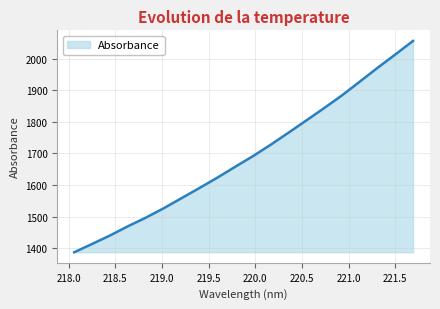

What is the difference between the maximum and minimum values?

669.3